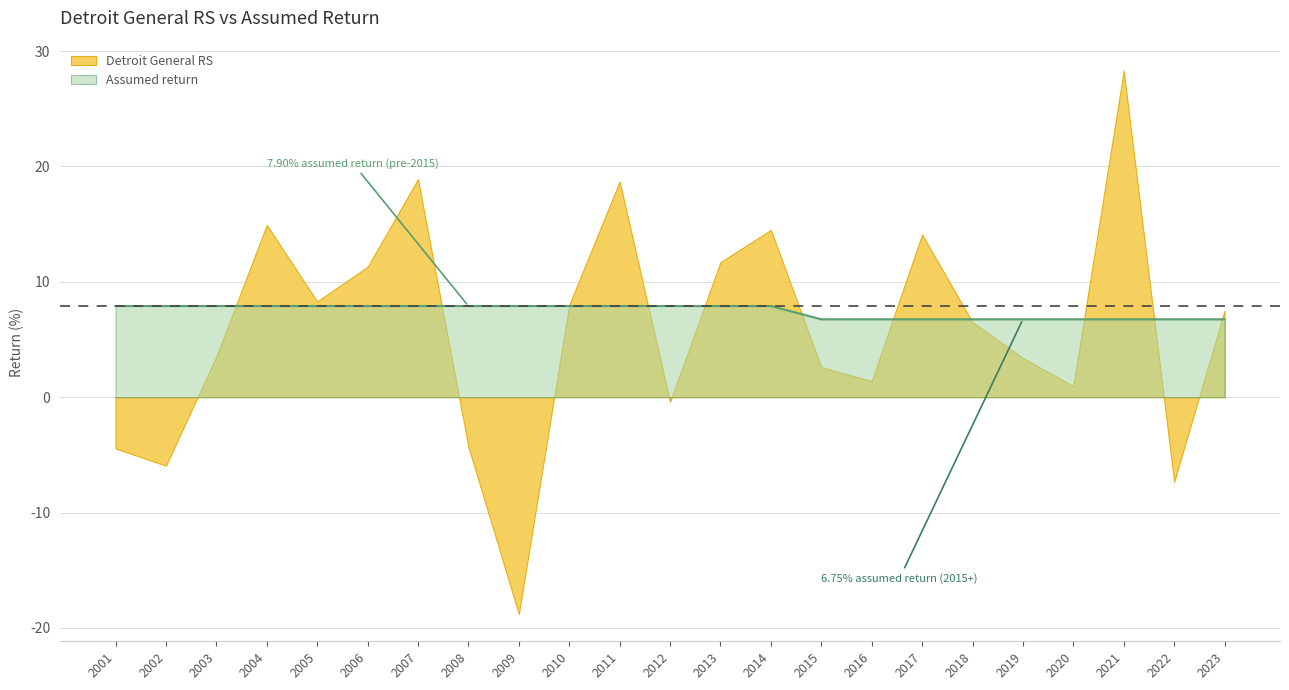

Is it true that the value at 2014 is 7.9?

True